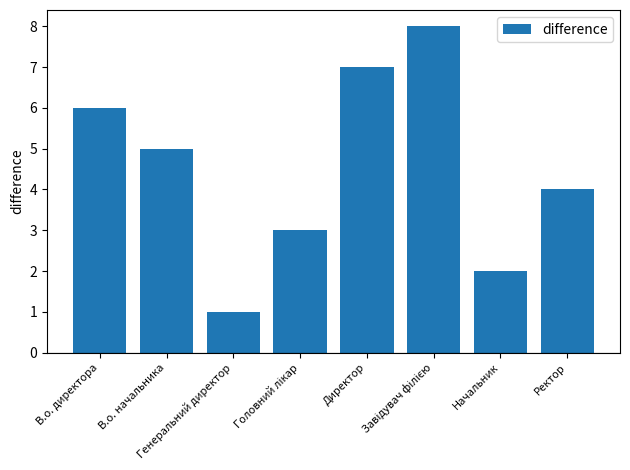

Does the chart contain any negative values?

No